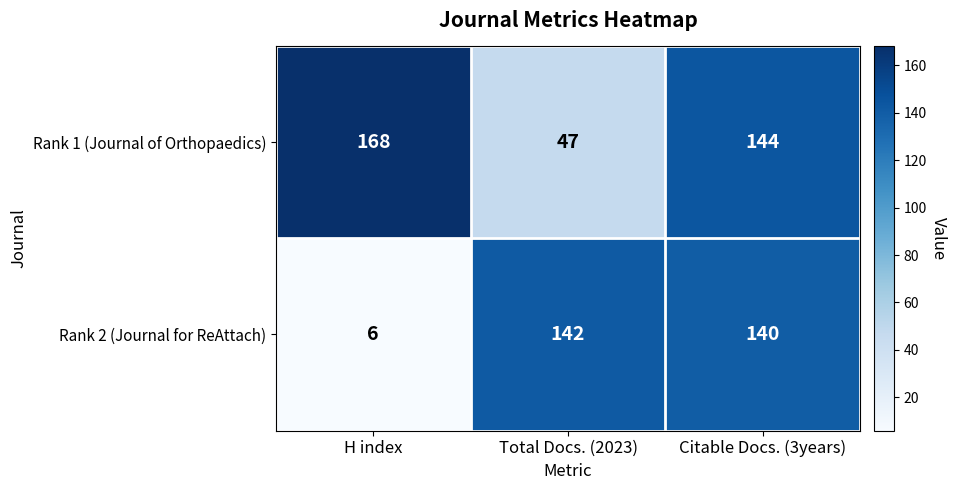

Reading left to right, transcribe all the data shown in this chart.

Rank 1 (Journal of Orthopaedics): 168	47	144
Rank 2 (Journal for ReAttach): 6	142	140